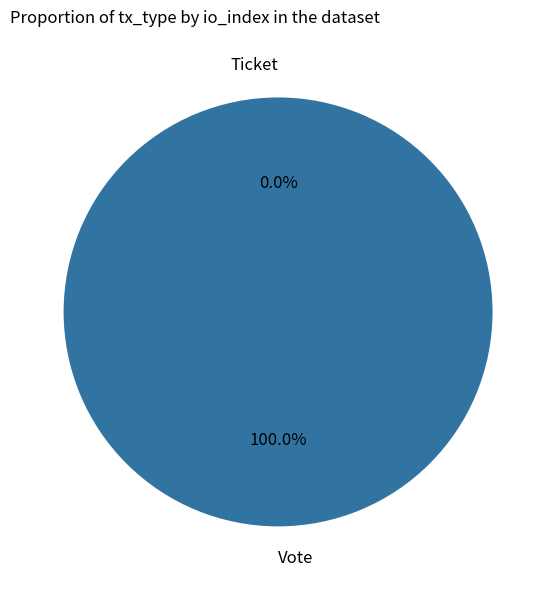

Which slice is the largest?

Vote